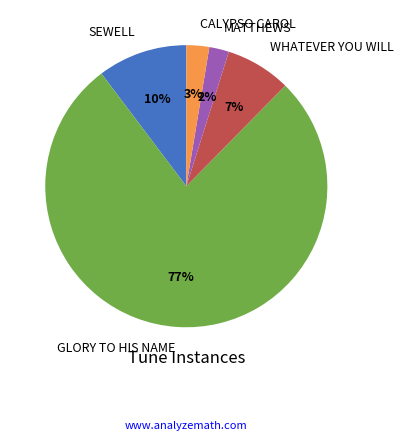

What percentage is the MATTHEWS slice, to the nearest percent?

2%